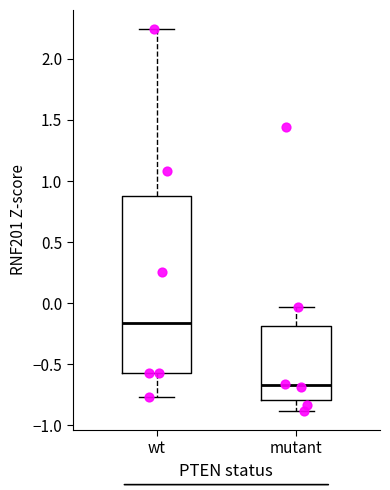

Reading left to right, transcribe this box plot: for each box, give where its median line is, the range the box spans, and where its two whiskers end, as read against the y-axis. The values are not printed on the chart, so give them approximately, as read against the axis.

wt: median -0.15, box -0.60 to 0.90, whiskers -0.75 to 2.25
mutant: median -0.65, box -0.80 to -0.20, whiskers -0.90 to -0.05